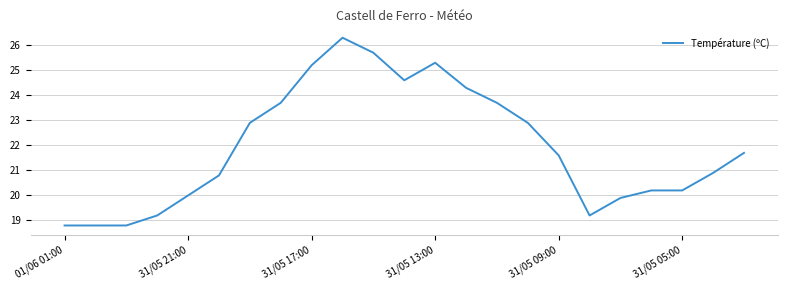

Count the number of categories in the chart.

23